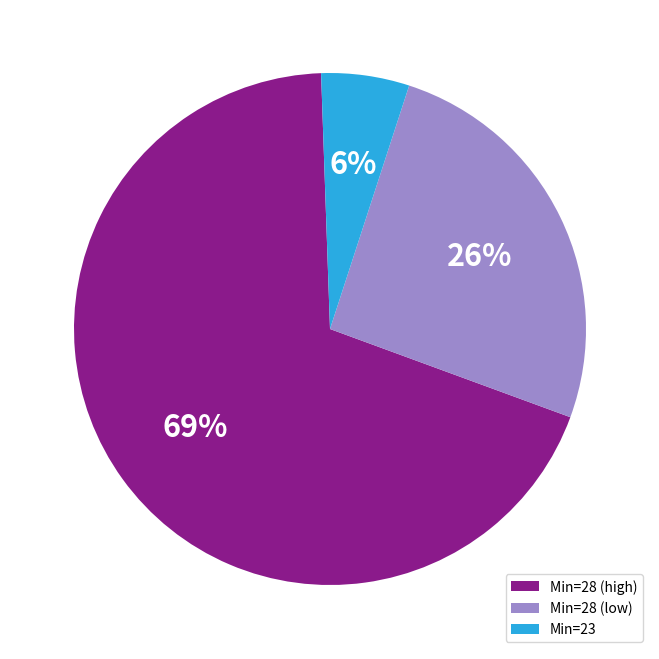

How many segments does this pie chart have?

3